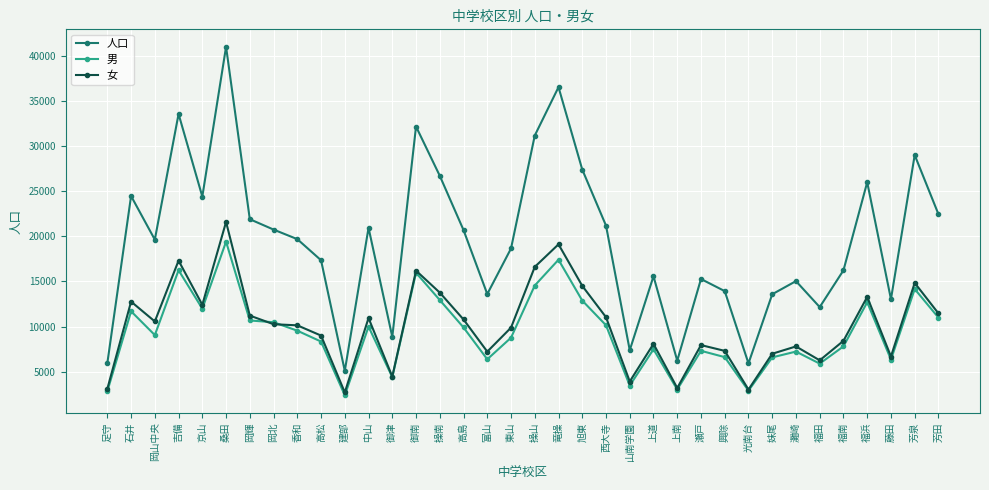

At which category does 男 reach its first local valley?

岡山中央